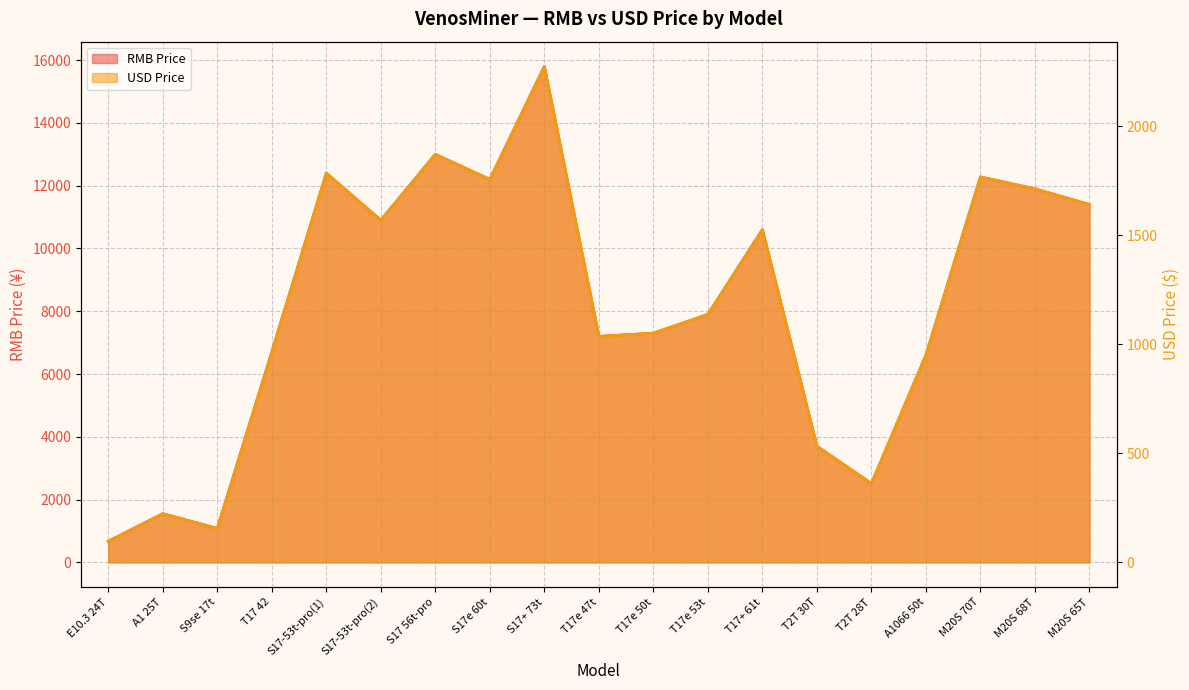

True or false: USD Price and RMB Price intersect in this chart.

False